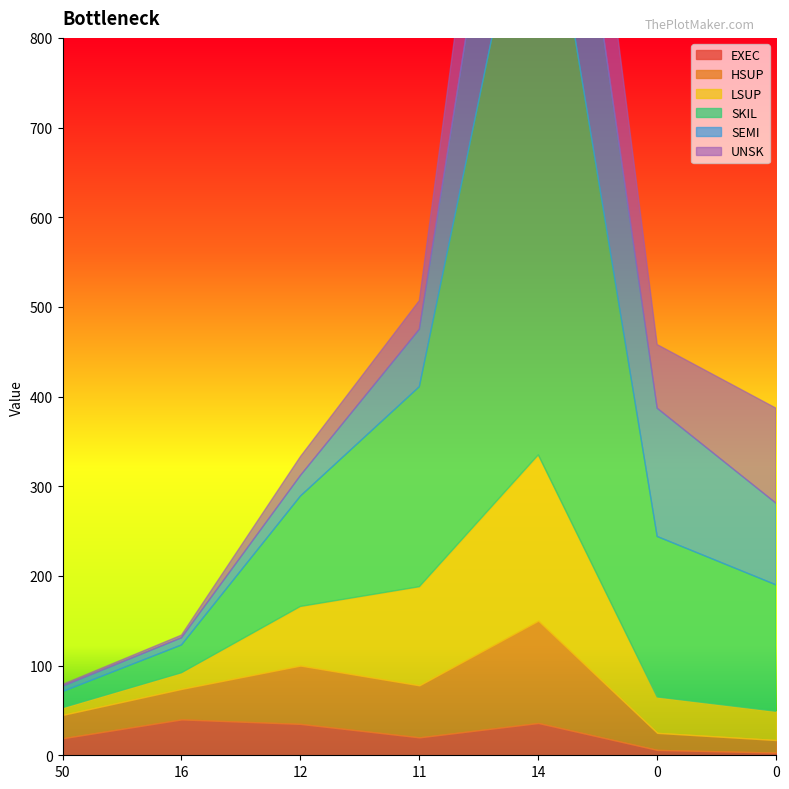

What is the total value across all series at 50?

79